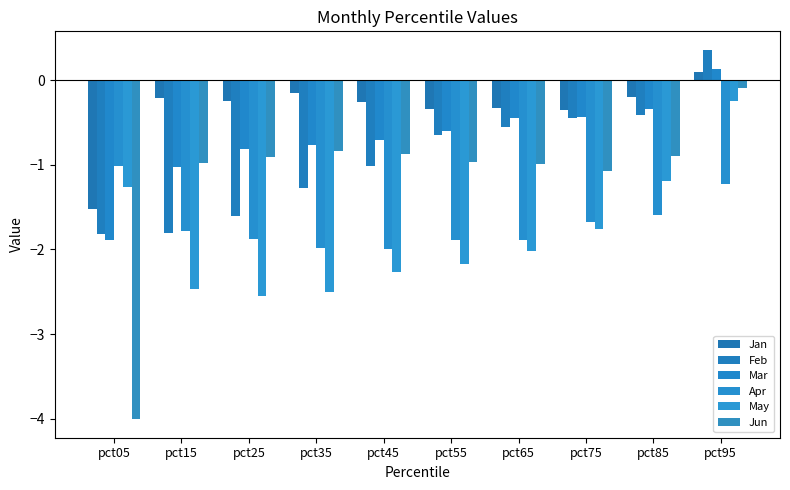

What is the value of the May bar at the 4th from the left?

-2.5